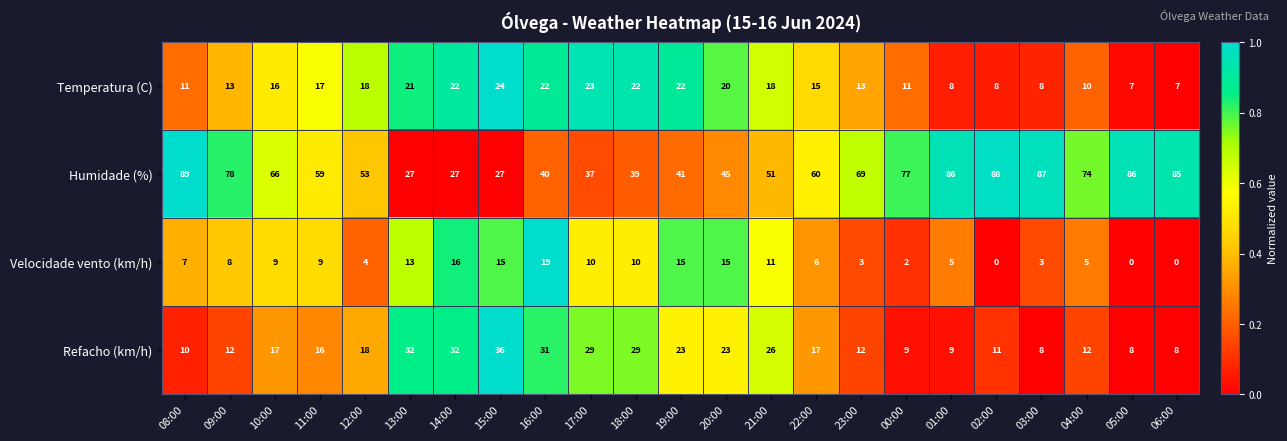

Read the Velocidade vento (km/h) value at 10:00.

9